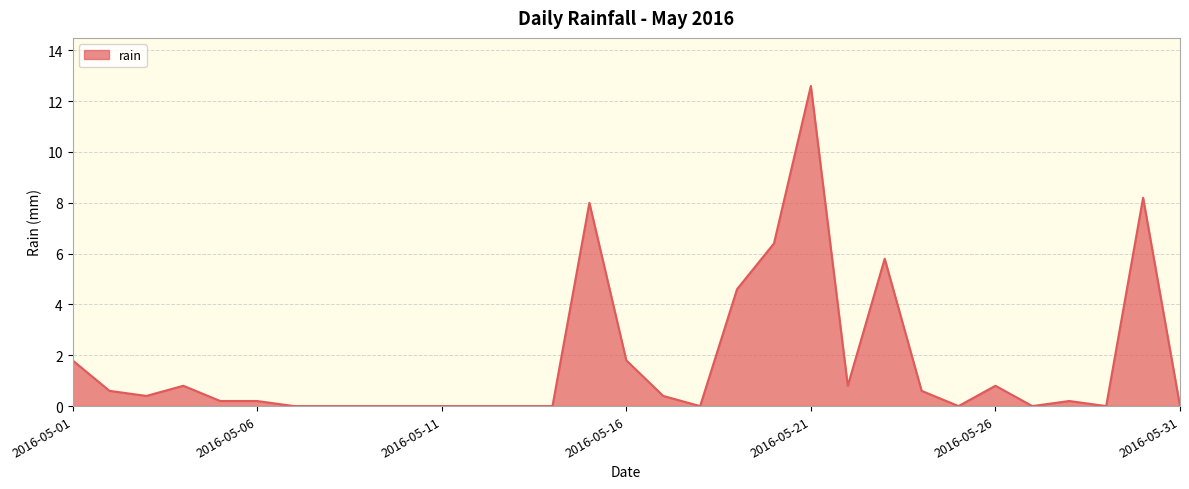

Does the chart have visible grid lines?

Yes